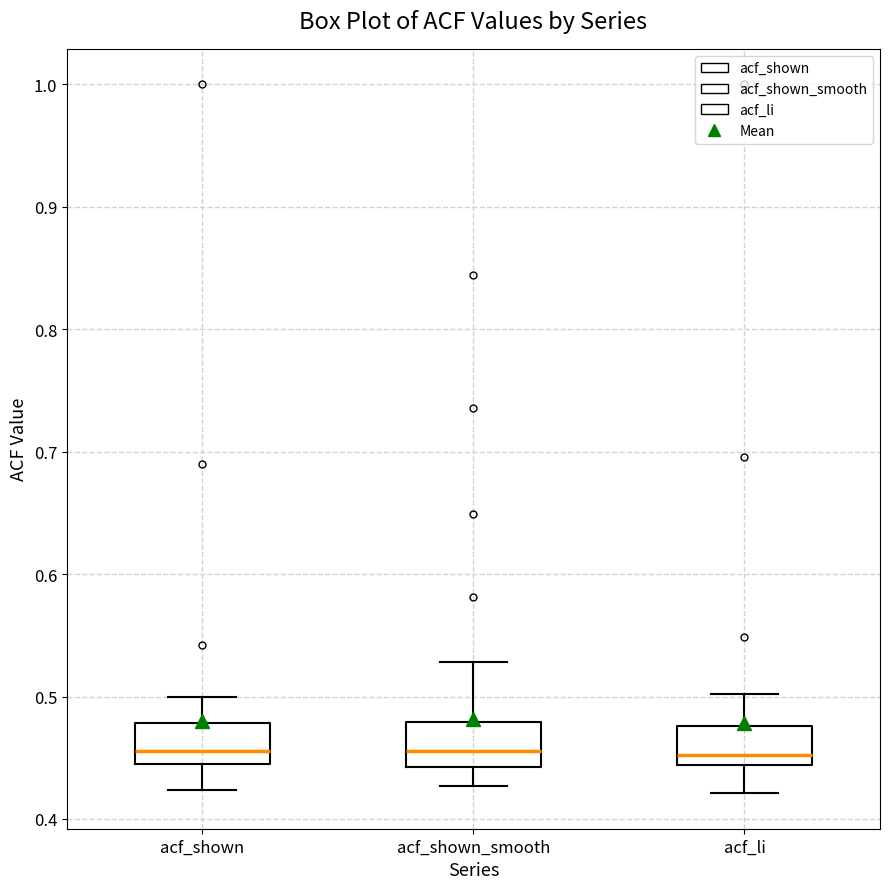

Where does the upper whisker of the box for acf_shown end on the y-axis? The values are not printed on the chart, so give them approximately, as read against the axis.

0.50